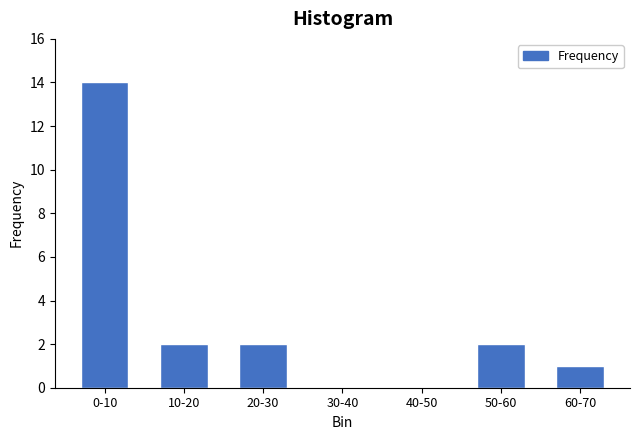

Reading right to left, list all the values displayed in this chart.

60-70=1	50-60=2	40-50=0	30-40=0	20-30=2	10-20=2	0-10=14